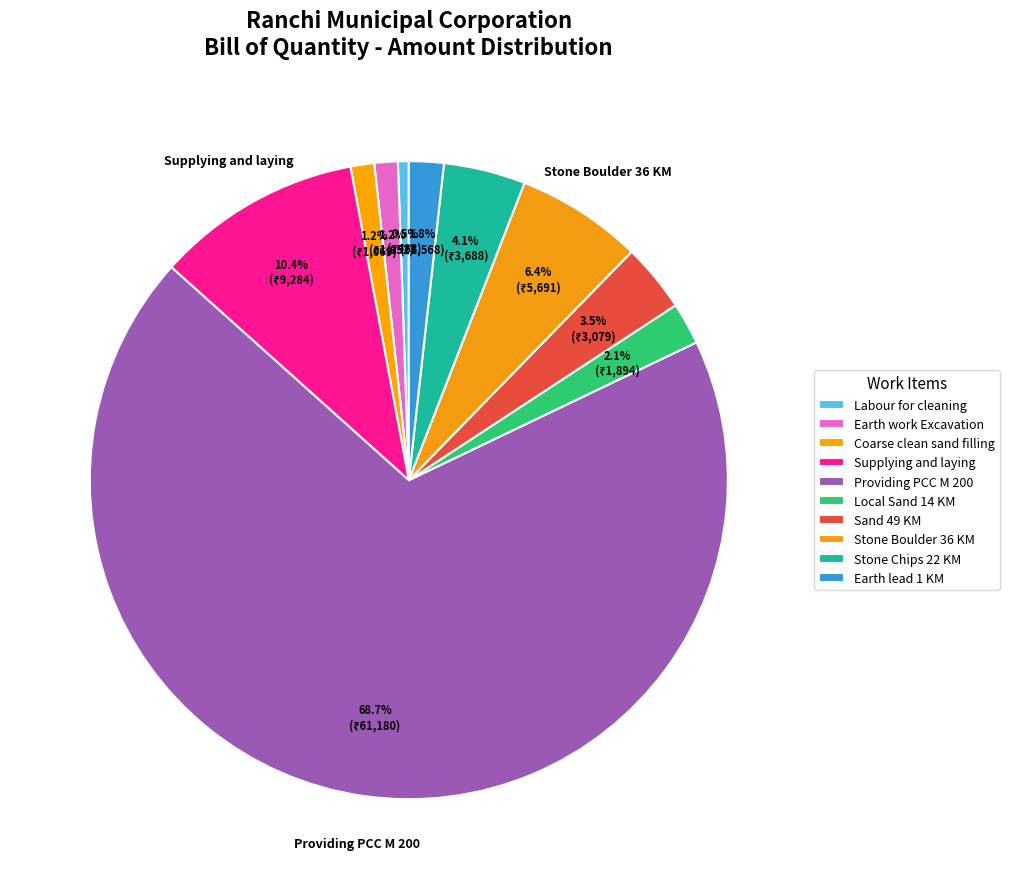

Which category accounts for the majority?

Providing PCC M 200